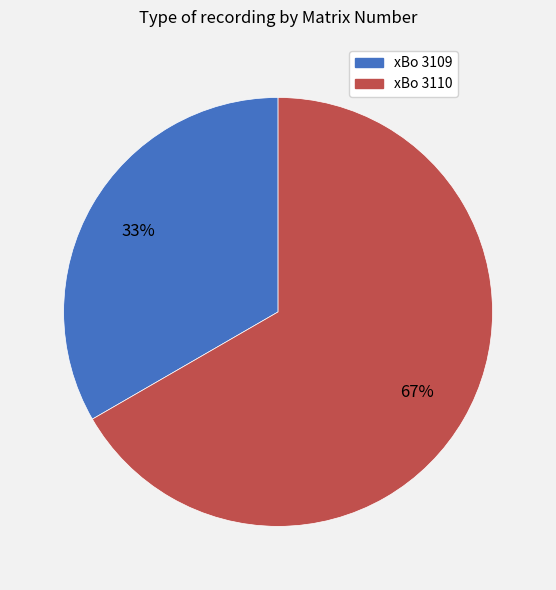

To the nearest percent, what is the combined percentage of xBo 3110 and xBo 3109?

100%